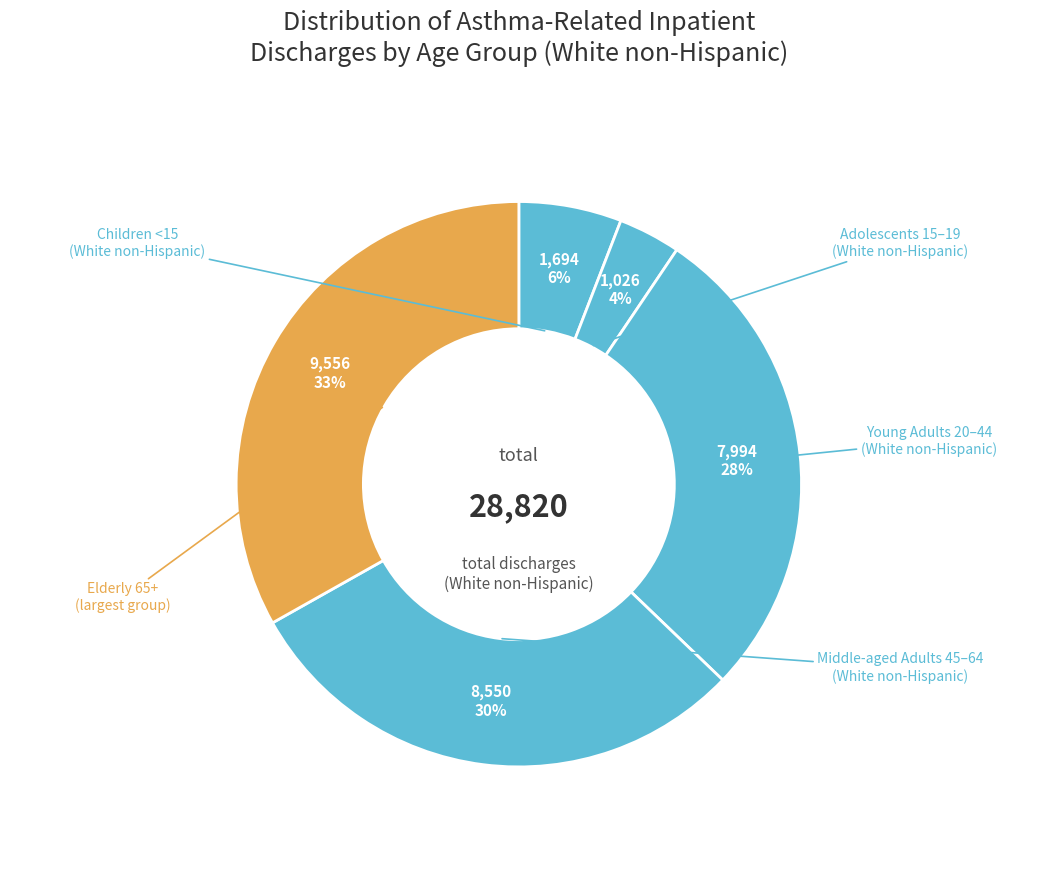

How many segments does this pie chart have?

5